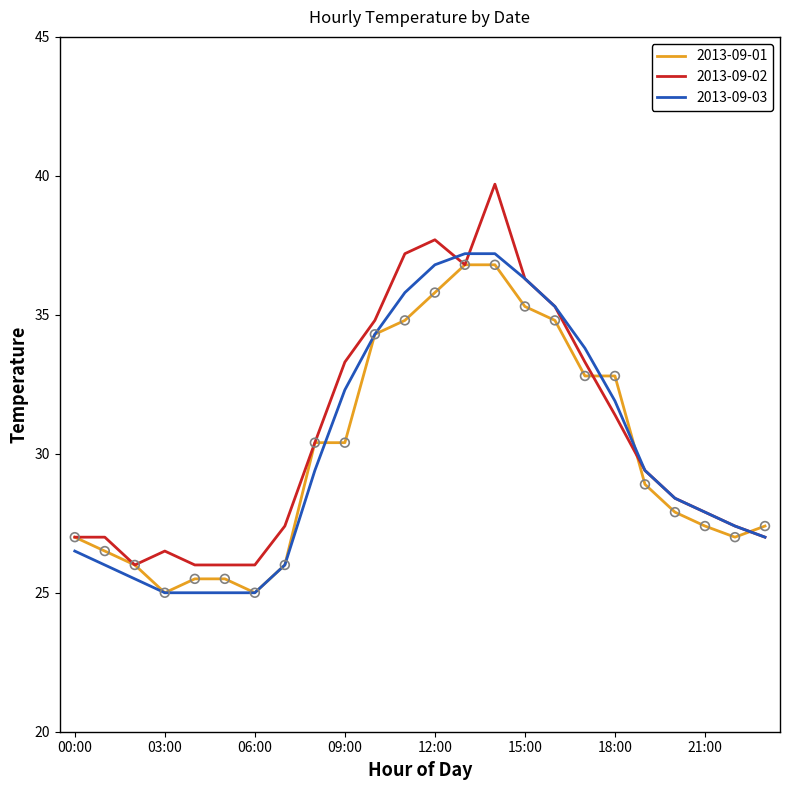

Which series has the widest spread of values?

2013-09-02